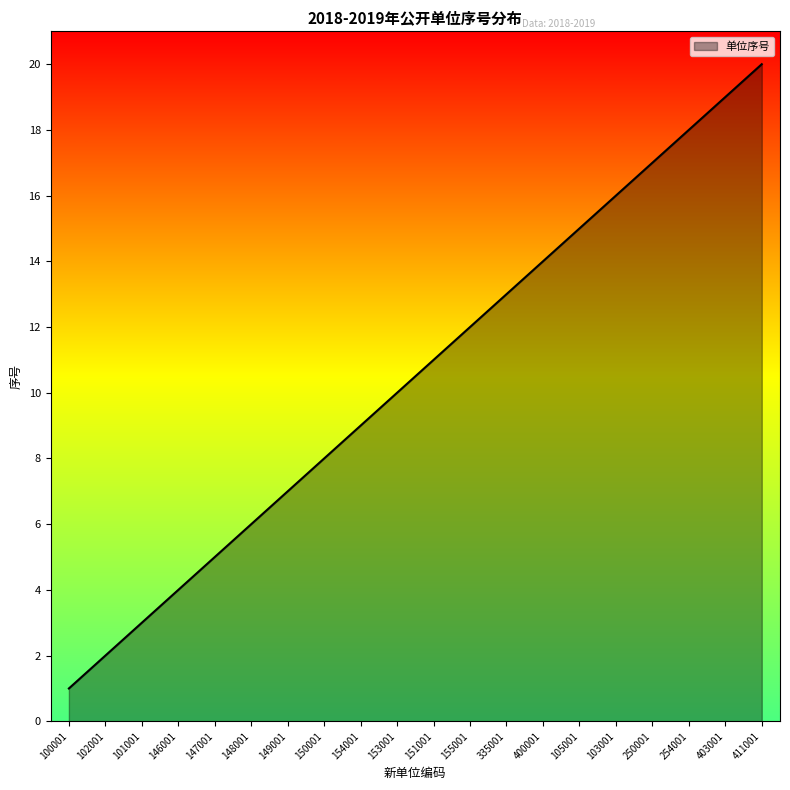

List the labels in order of value, smallest first.

100001, 102001, 101001, 146001, 147001, 148001, 149001, 150001, 154001, 153001, 151001, 155001, 335001, 400001, 105001, 103001, 250001, 254001, 403001, 411001